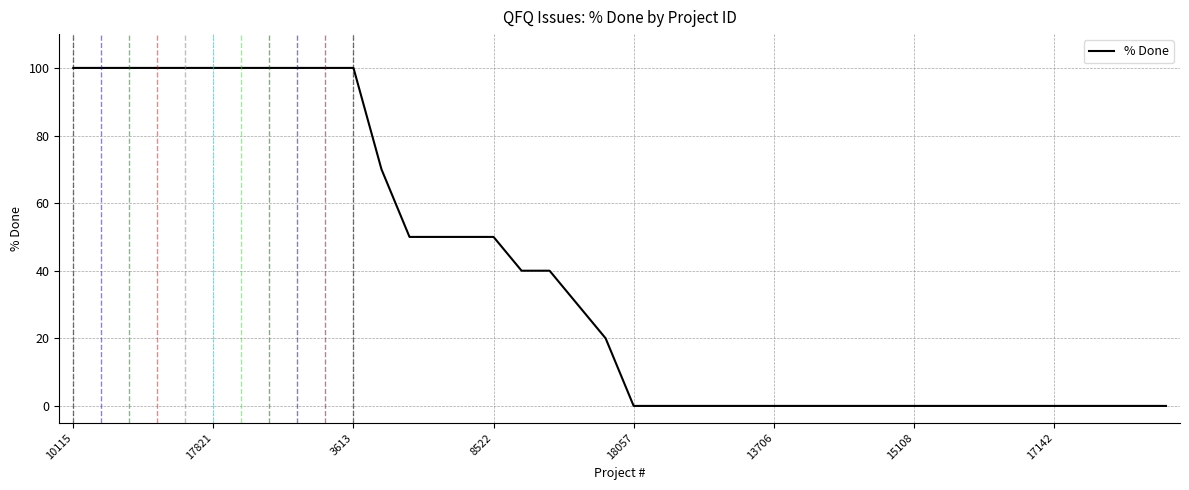

What is the greatest value displayed?

100